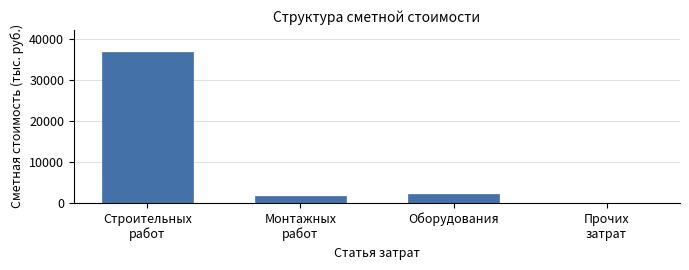

What is the sum of all values?

40382.4